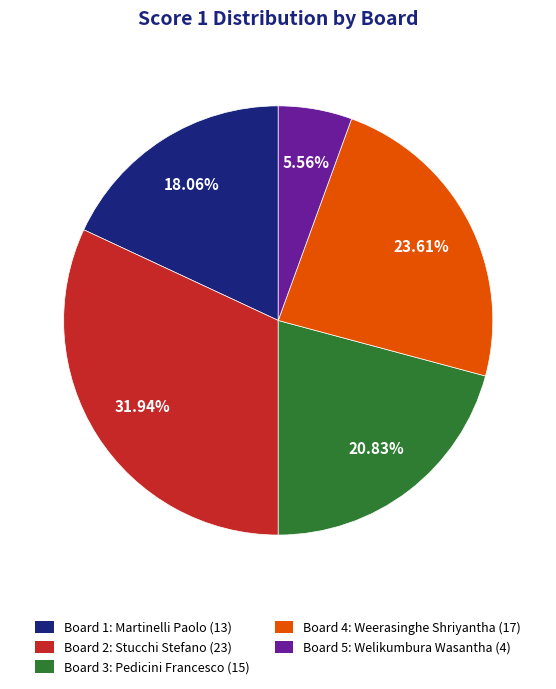

Rank the categories by value from highest to lowest.

Board 2: Stucchi Stefano (23), Board 4: Weerasinghe Shriyantha (17), Board 3: Pedicini Francesco (15), Board 1: Martinelli Paolo (13), Board 5: Welikumbura Wasantha (4)